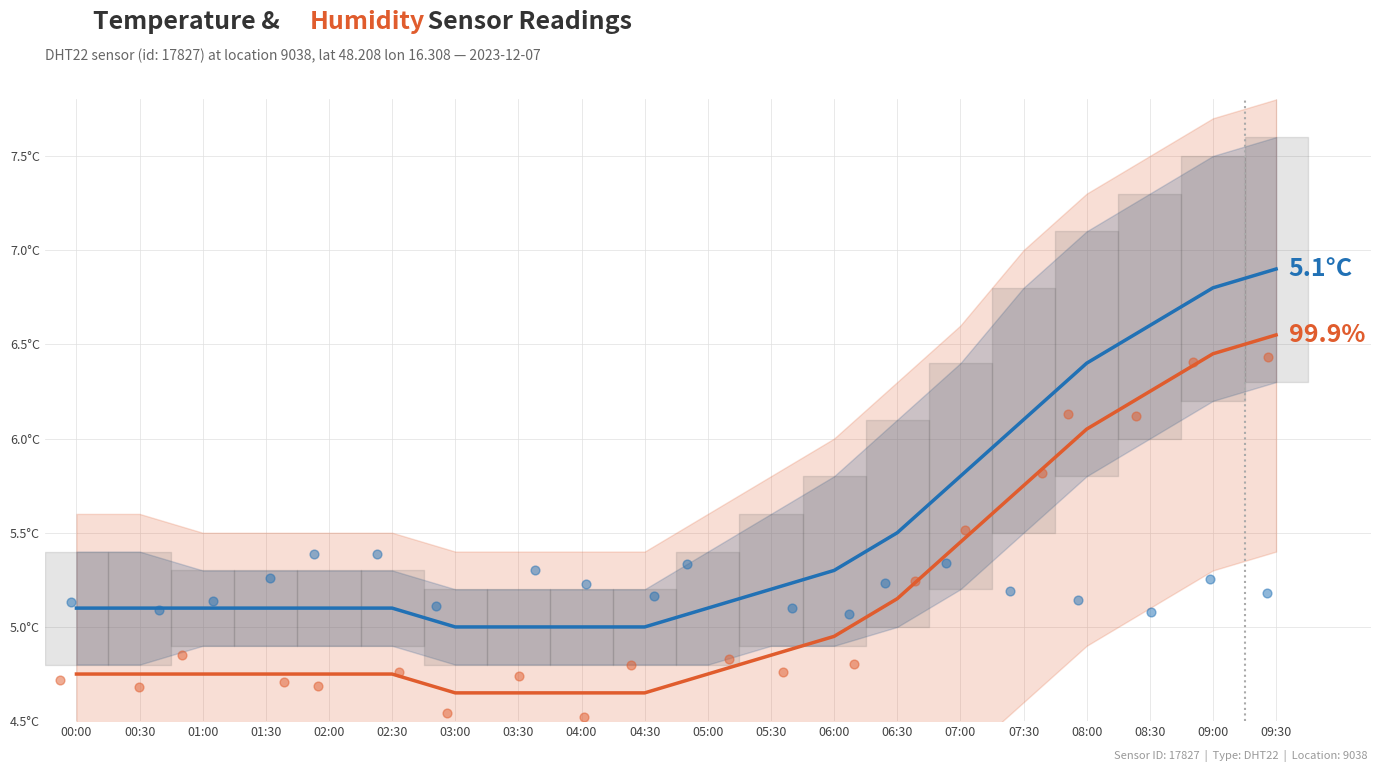

Is the value of temperature at 01:00 greater than the value of humidity trend at 05:00?

Yes